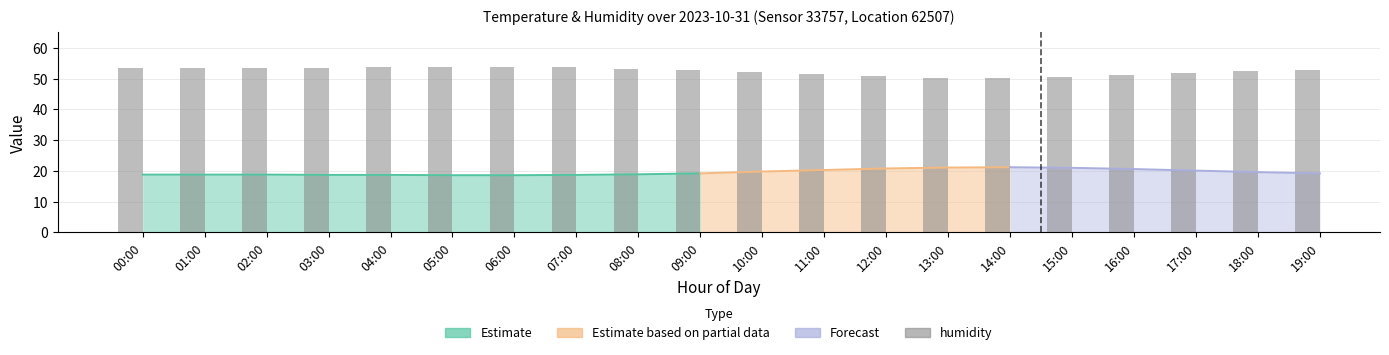

Reading right to left, what are all the values shown in this chart?

52.9	52.4	51.8	51.0	50.4	50.1	50.3	50.8	51.4	52.1	52.8	53.2	53.6	53.8	53.7	53.6	53.5	53.4	53.3	53.3